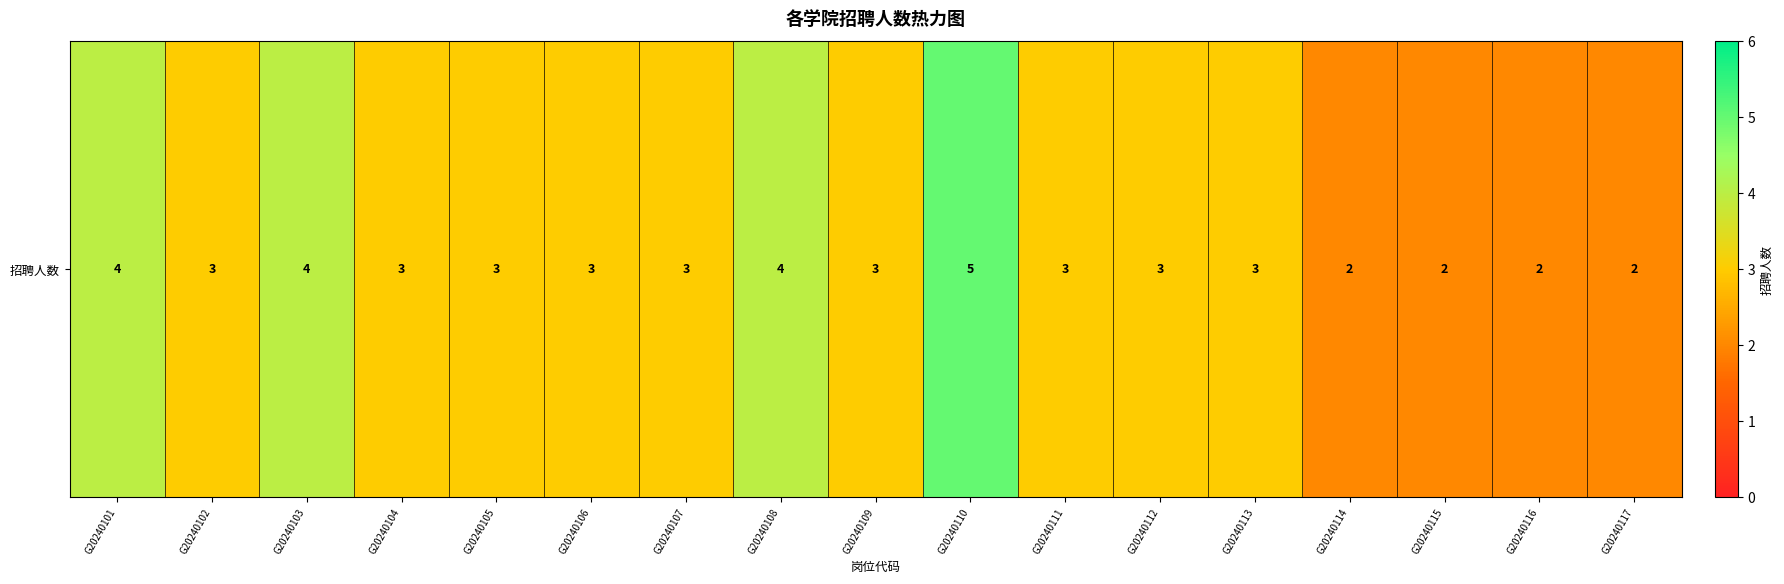

Where is the data nearest to the value 3?

G20240102